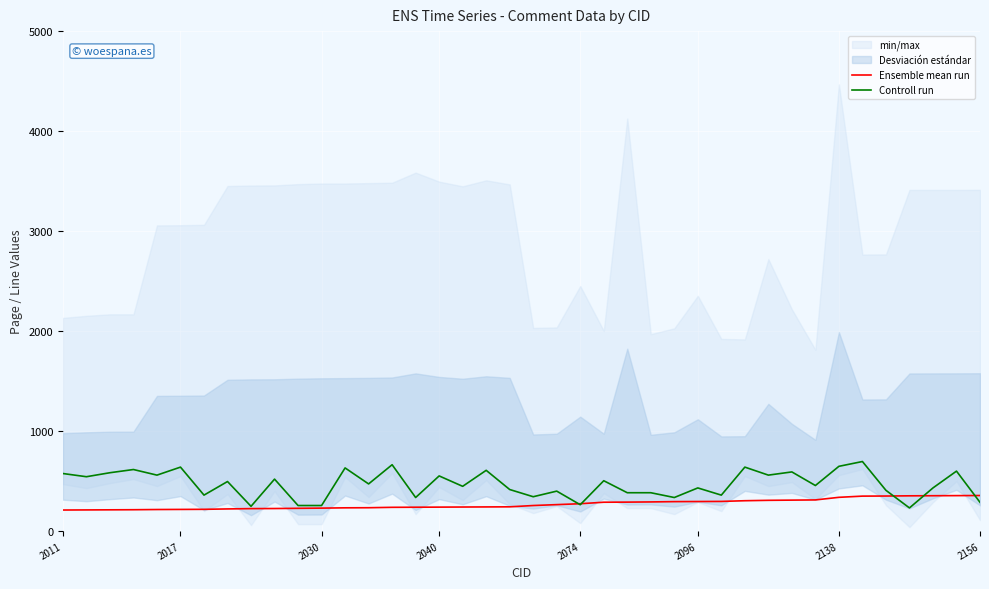

Rank the series by their maximum value, from lowest to highest.

Ensemble mean run, Controll run